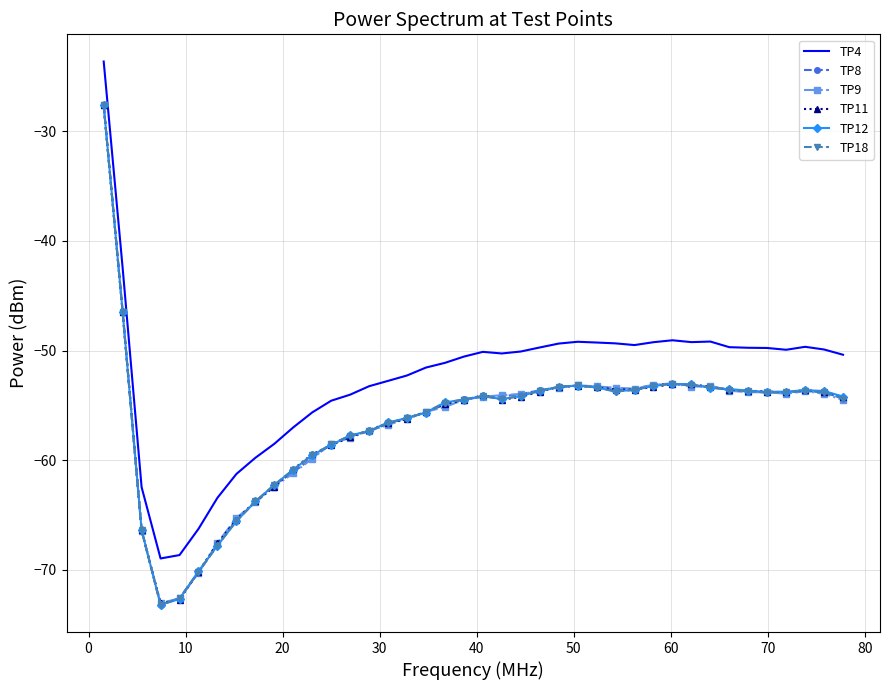

What is the smallest value displayed?

-73.2